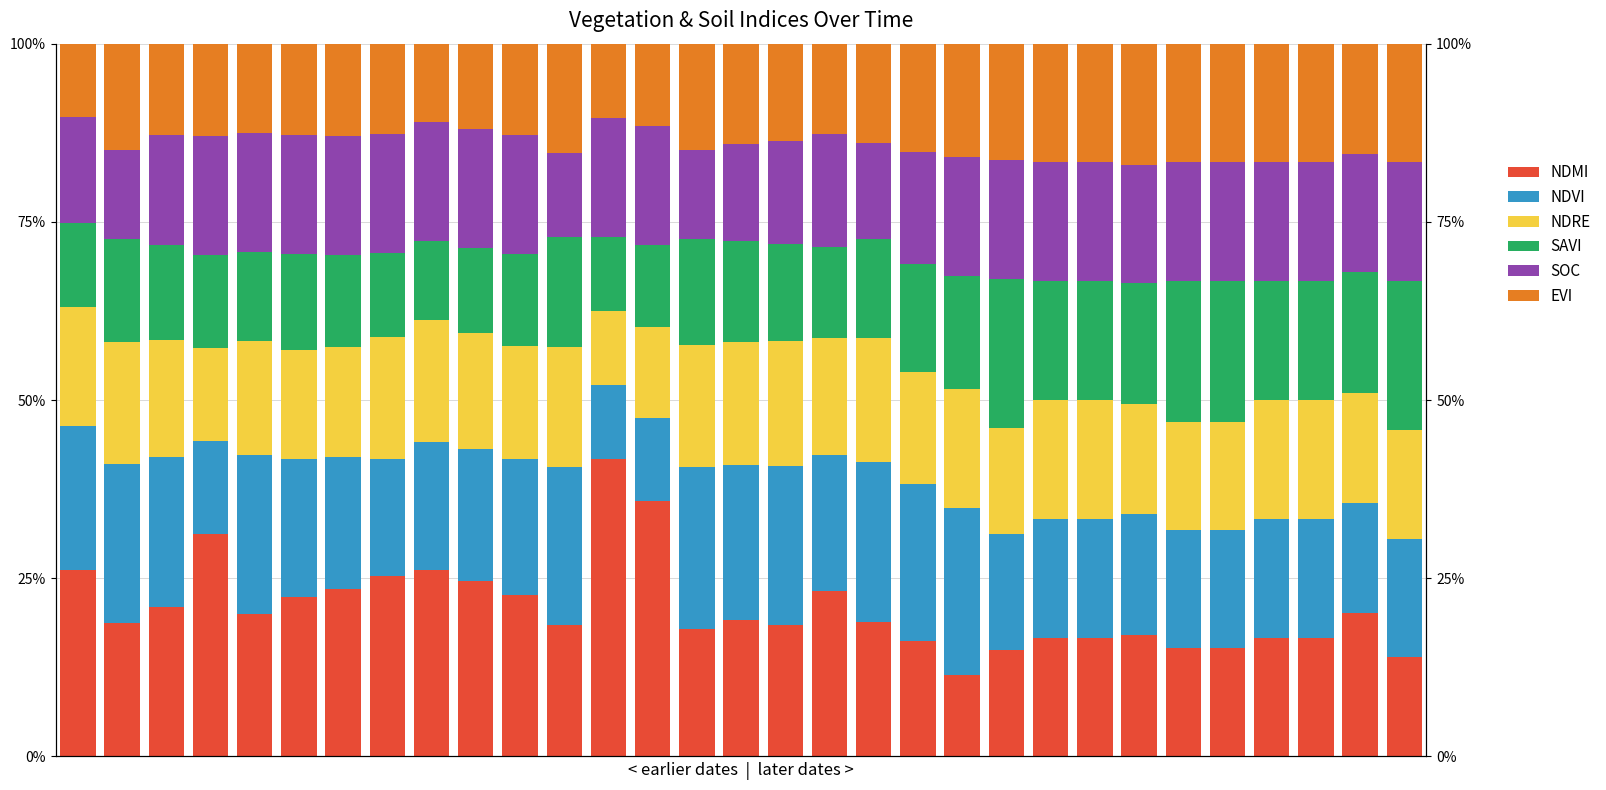

Between 12 and 14, which series saw the biggest shift?

ndmi